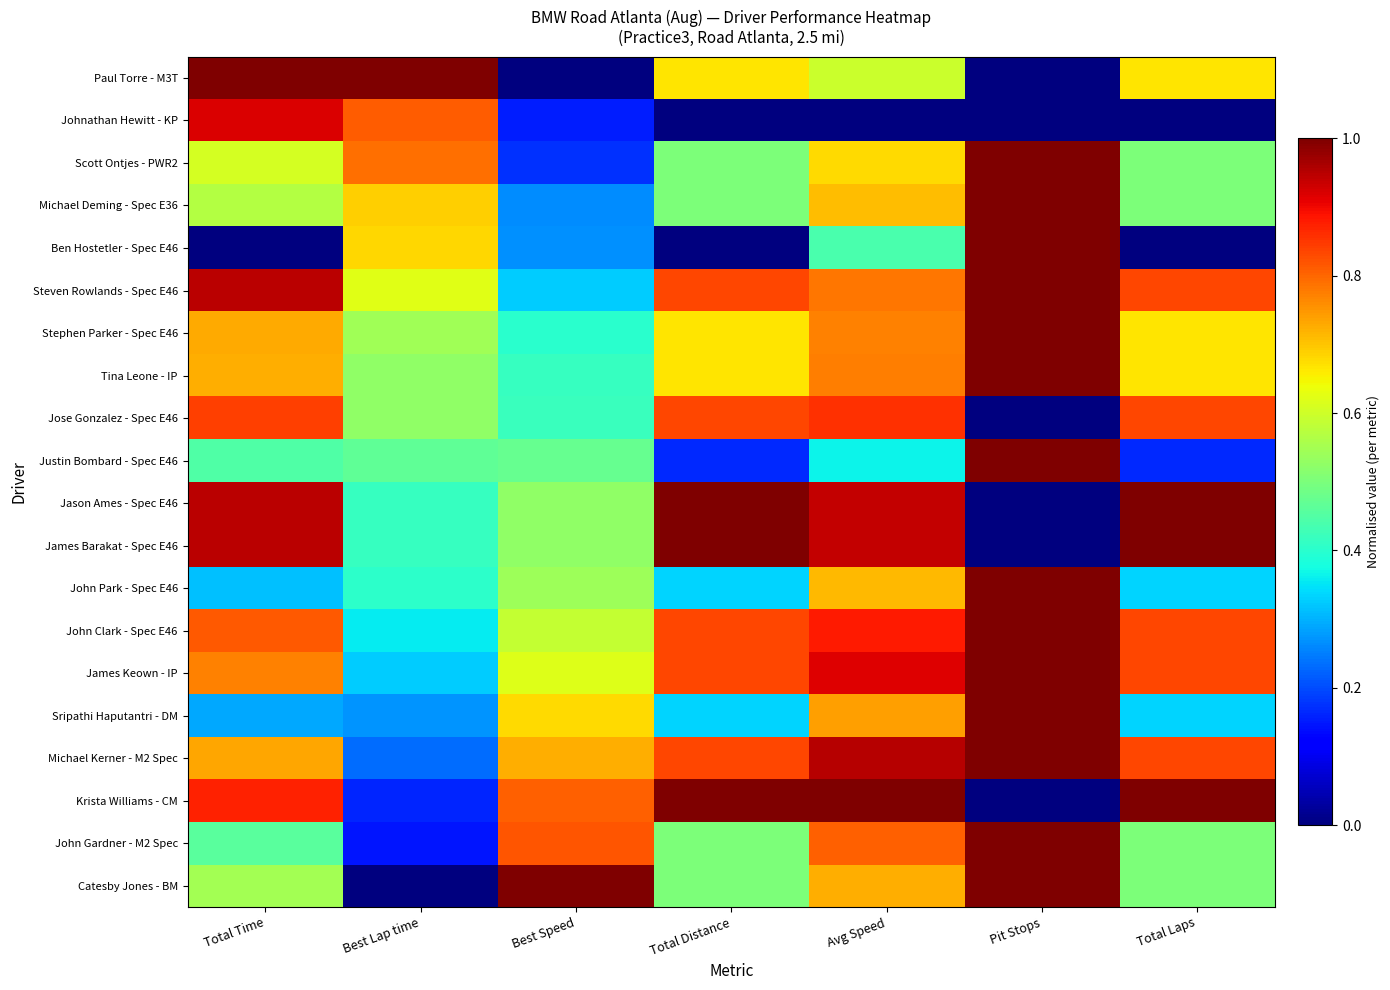

What is the difference between the highest and lowest values at Total Time?

1.0